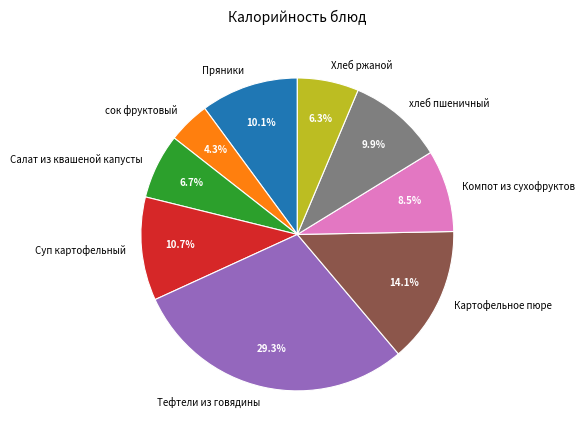

To the nearest percent, what is the difference between the Компот из сухофруктов and Картофельное пюре slice percentages?

6%